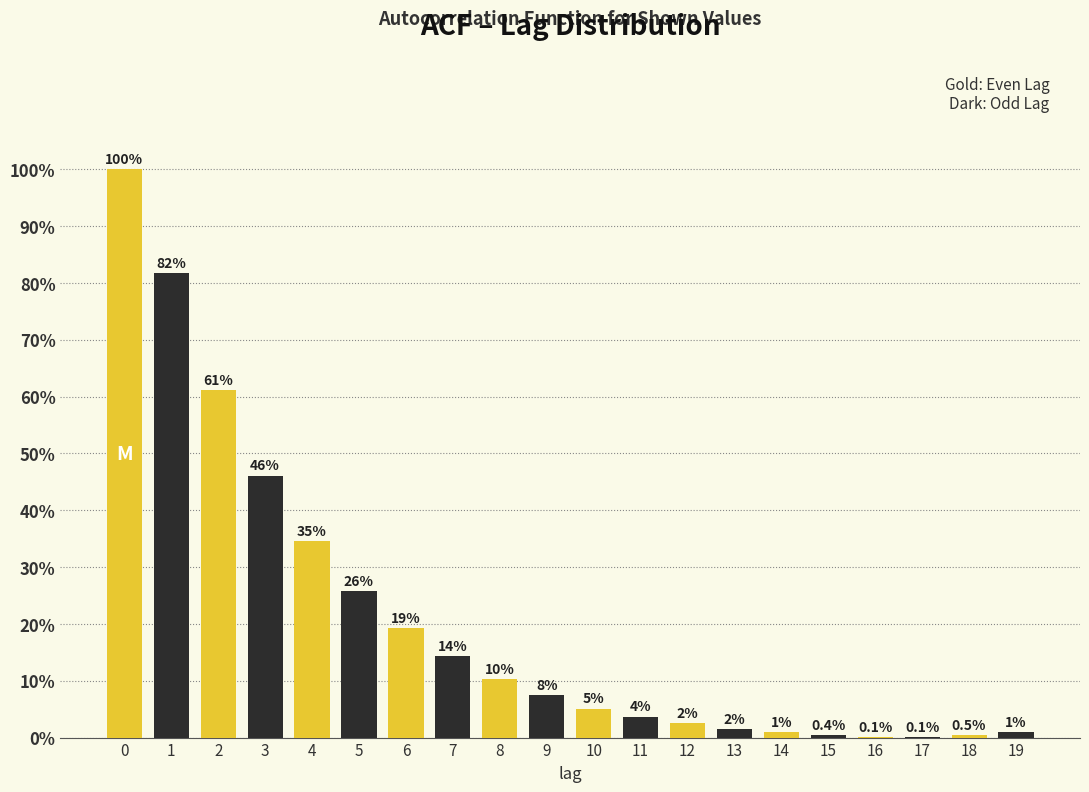

Reading left to right, what are all the values shown in this chart?

0=100.0	1=81.8	2=61.1	3=46.1	4=34.6	5=25.8	6=19.3	7=14.3	8=10.3	9=7.5	10=5.1	11=3.7	12=2.5	13=1.5	14=1.0	15=0.4	16=0.1	17=0.1	18=0.5	19=1.0